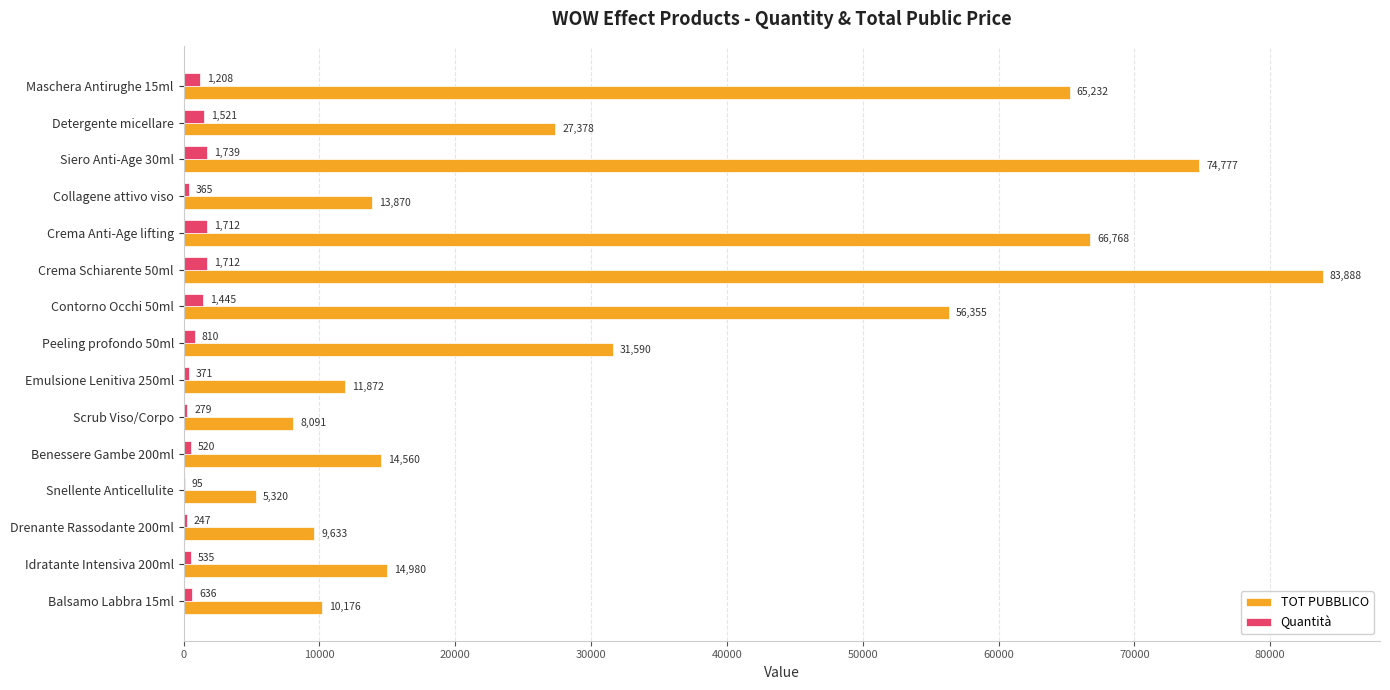

What is the maximum value shown in the chart?

83888